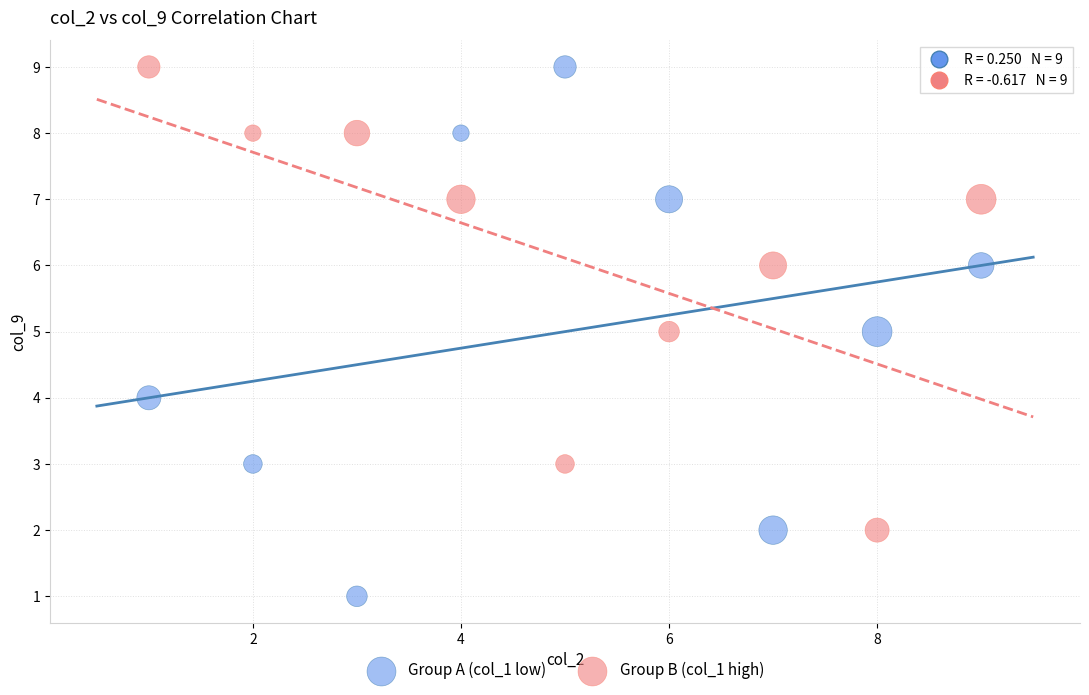

Which series has the largest Y range (max minus min)?

Group A (col_1 low)